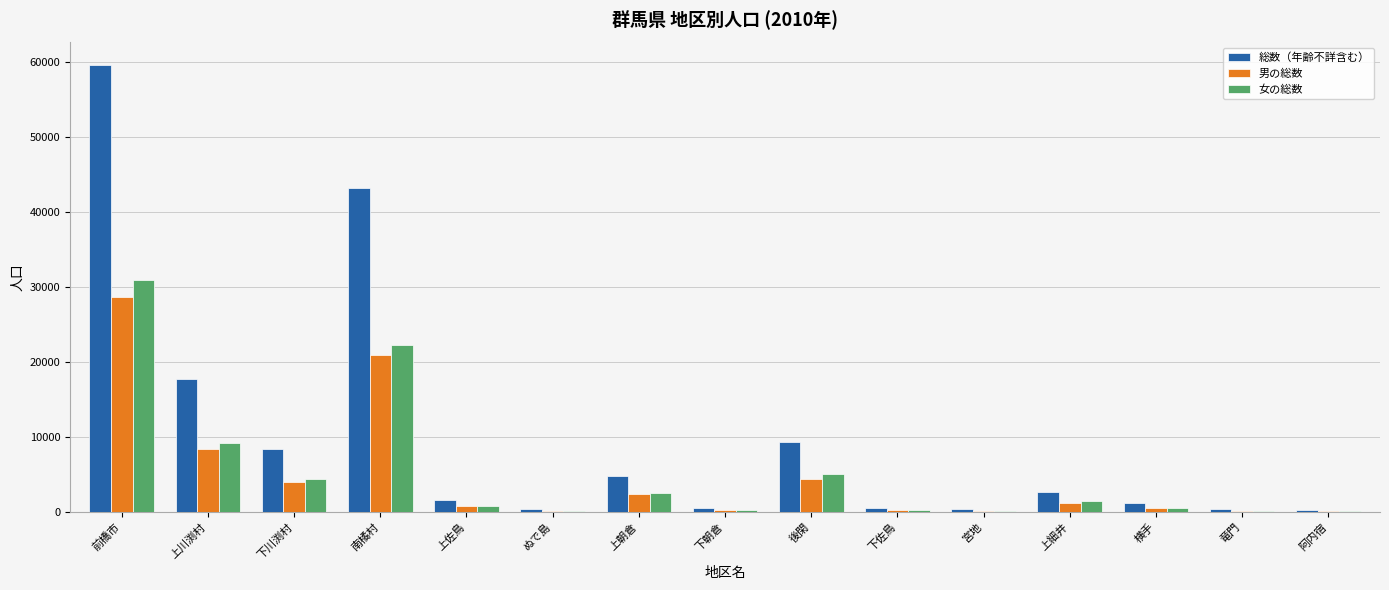

What is the sum of the 総数（年齢不詳含む） values at 上佐鳥 and ぬで島?

1998